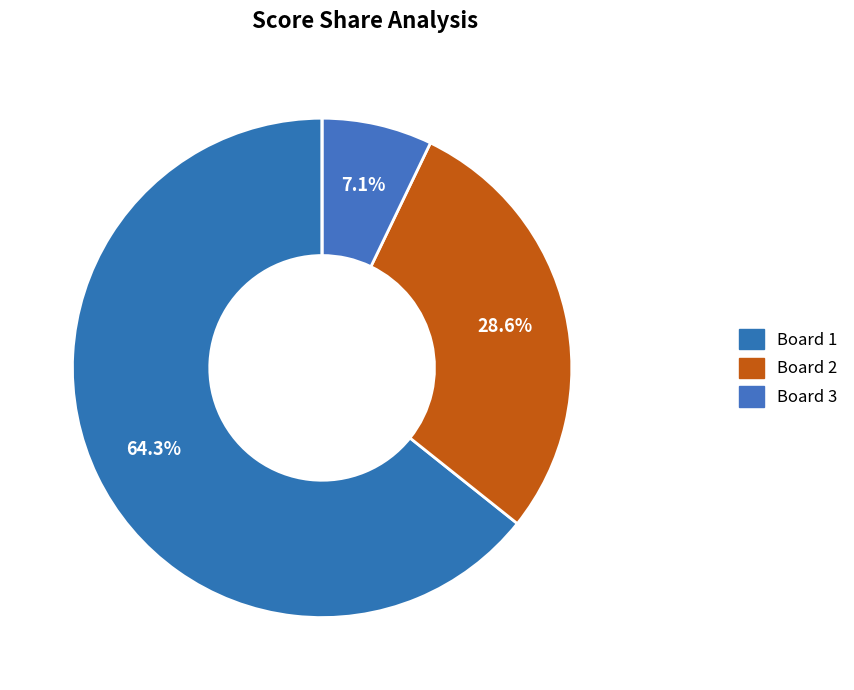

What is the majority slice?

Board 1